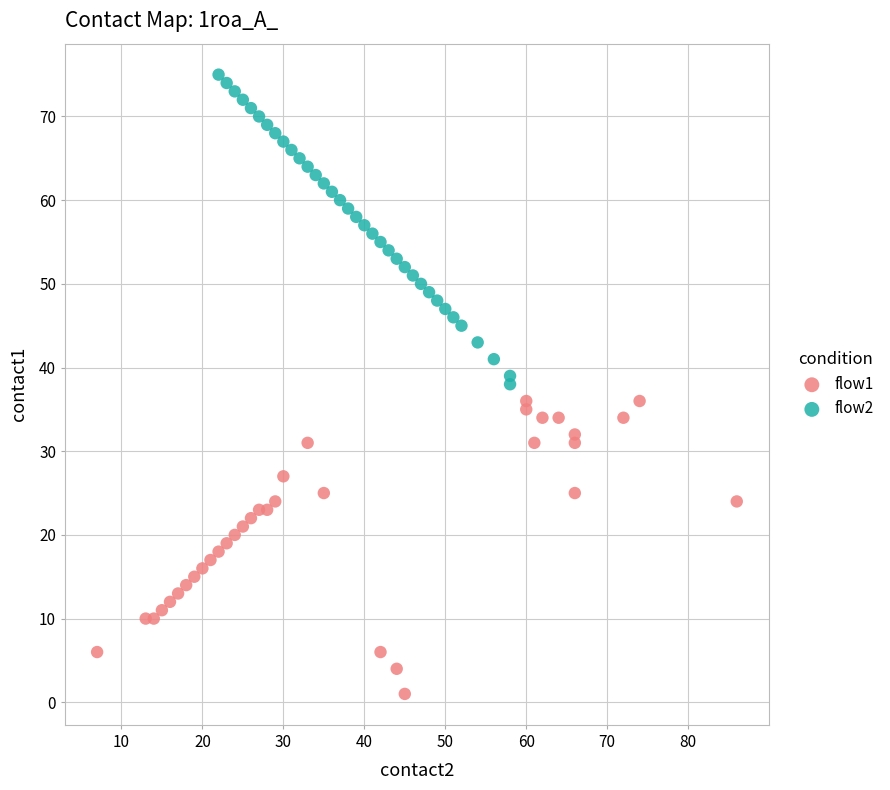

What are all the series names shown in the legend?

flow1, flow2